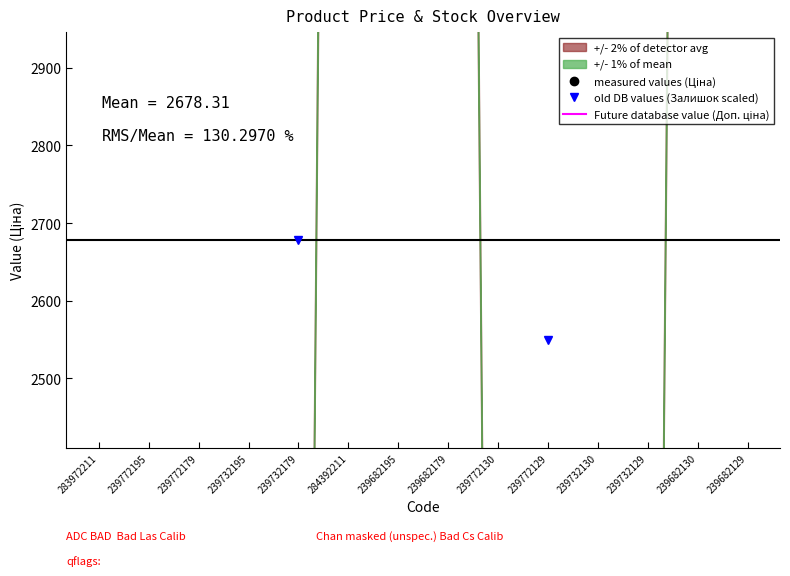

How many values in the Ціна series are below 110?

5